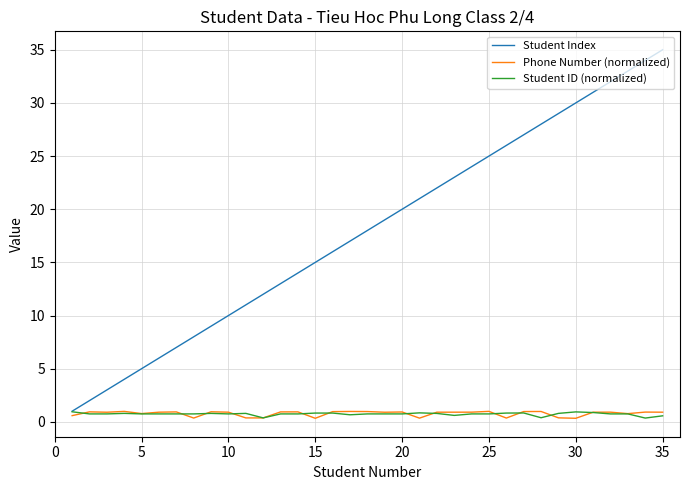

What is the average value of the Student ID (normalized) series?

0.7